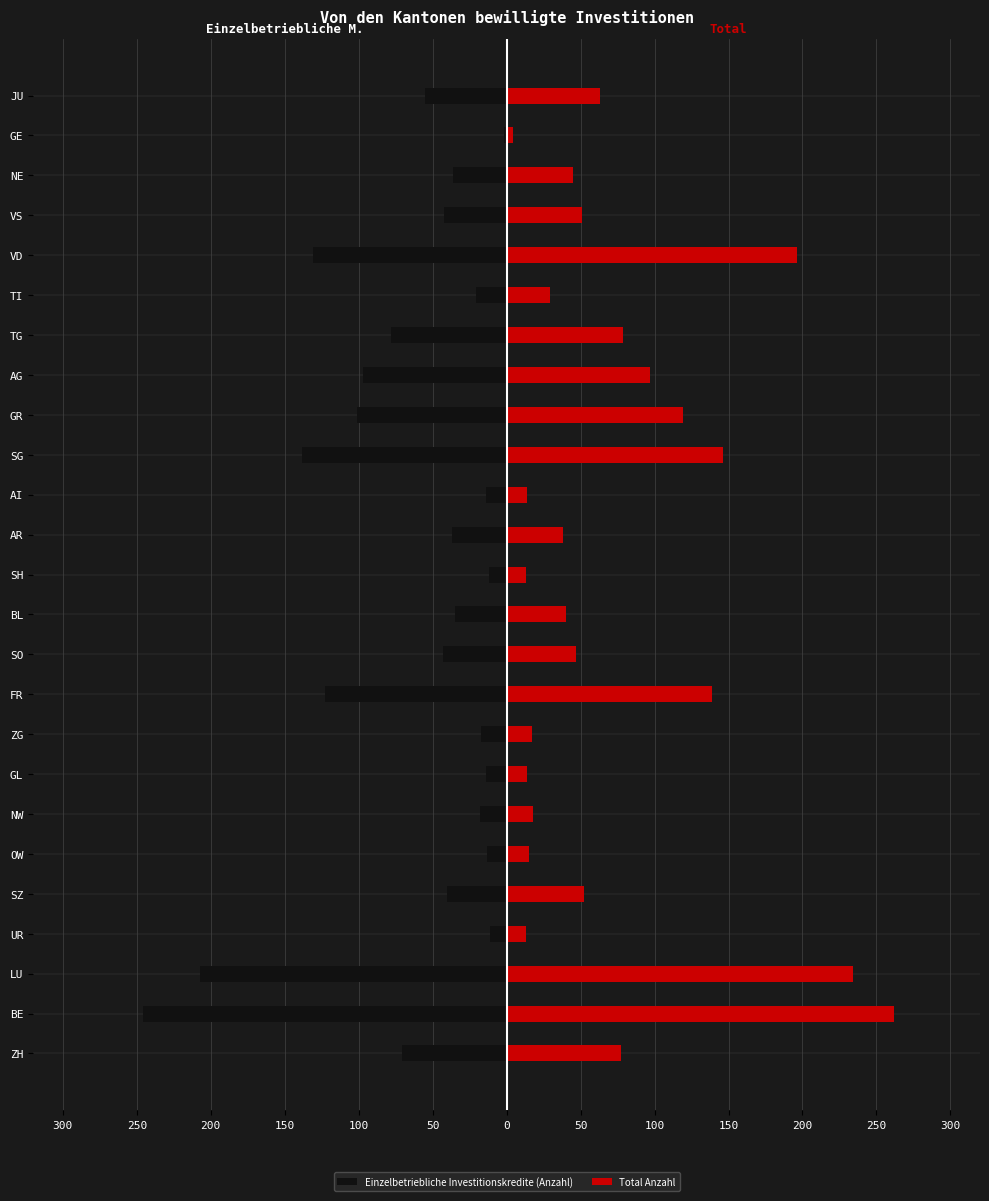

What is the difference between the maximum and minimum values in the Total Anzahl series?

258